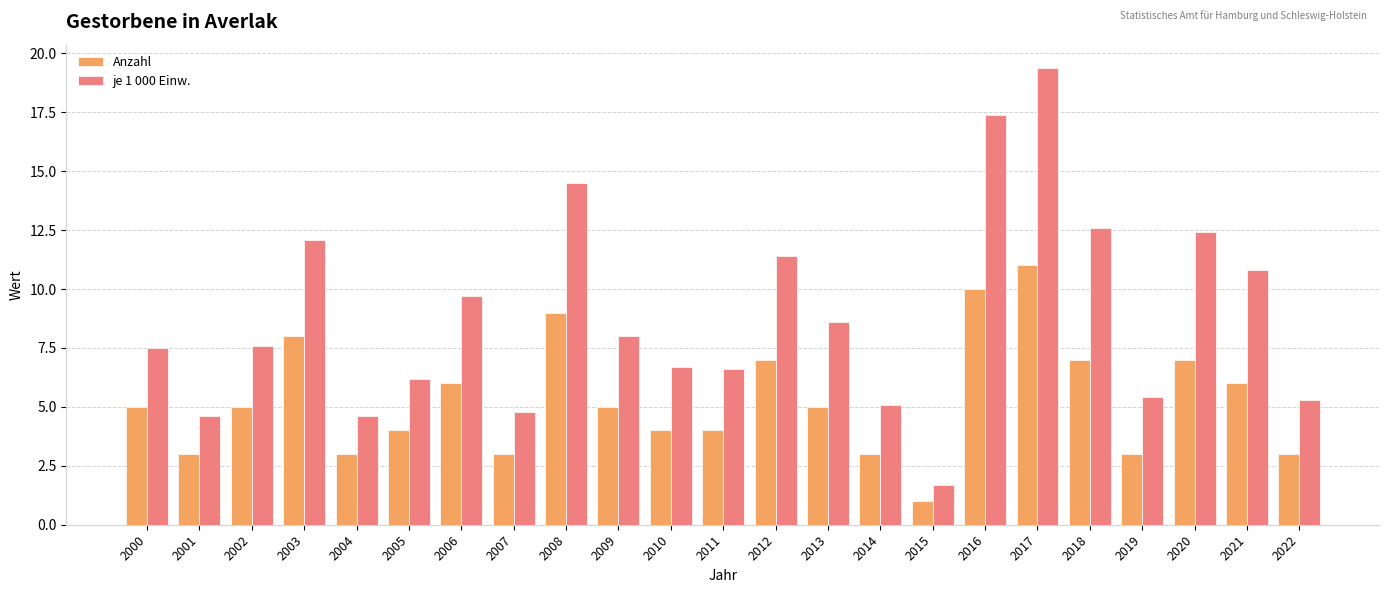

What is the total value across all series at 2001?

7.6